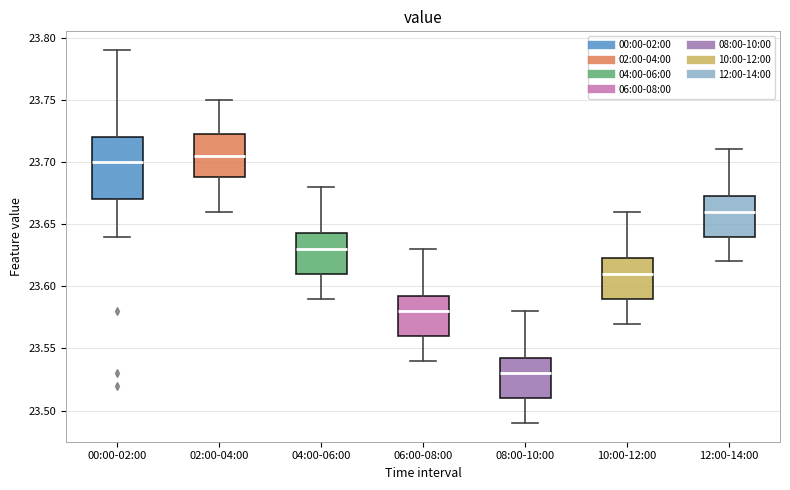

Reading left to right, read every box against the y-axis: the position of its median line, the range the box covers, and the ends of its whiskers. The values are not printed on the chart, so give them approximately, as read against the axis.

00:00-02:00: median 23.700, box 23.670 to 23.720, whiskers 23.640 to 23.790
02:00-04:00: median 23.705, box 23.690 to 23.725, whiskers 23.660 to 23.750
04:00-06:00: median 23.630, box 23.610 to 23.645, whiskers 23.590 to 23.680
06:00-08:00: median 23.580, box 23.560 to 23.595, whiskers 23.540 to 23.630
08:00-10:00: median 23.530, box 23.510 to 23.545, whiskers 23.490 to 23.580
10:00-12:00: median 23.610, box 23.590 to 23.625, whiskers 23.570 to 23.660
12:00-14:00: median 23.660, box 23.640 to 23.675, whiskers 23.620 to 23.710